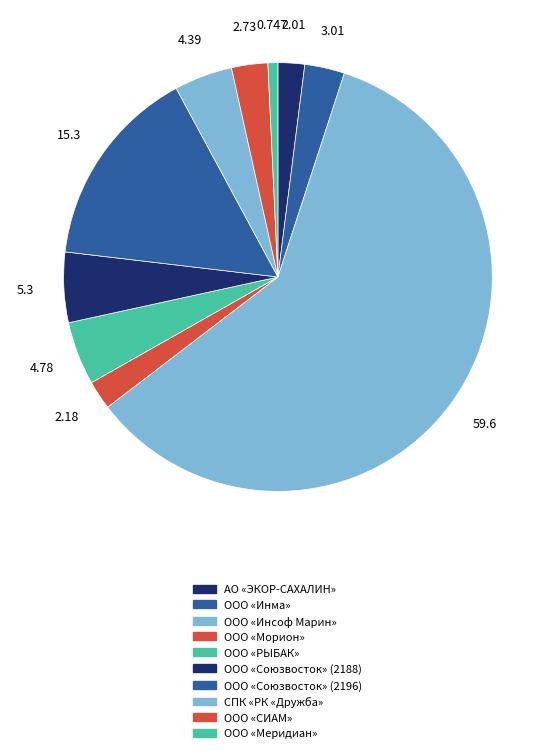

What is the majority slice?

ООО «Инсоф Марин»